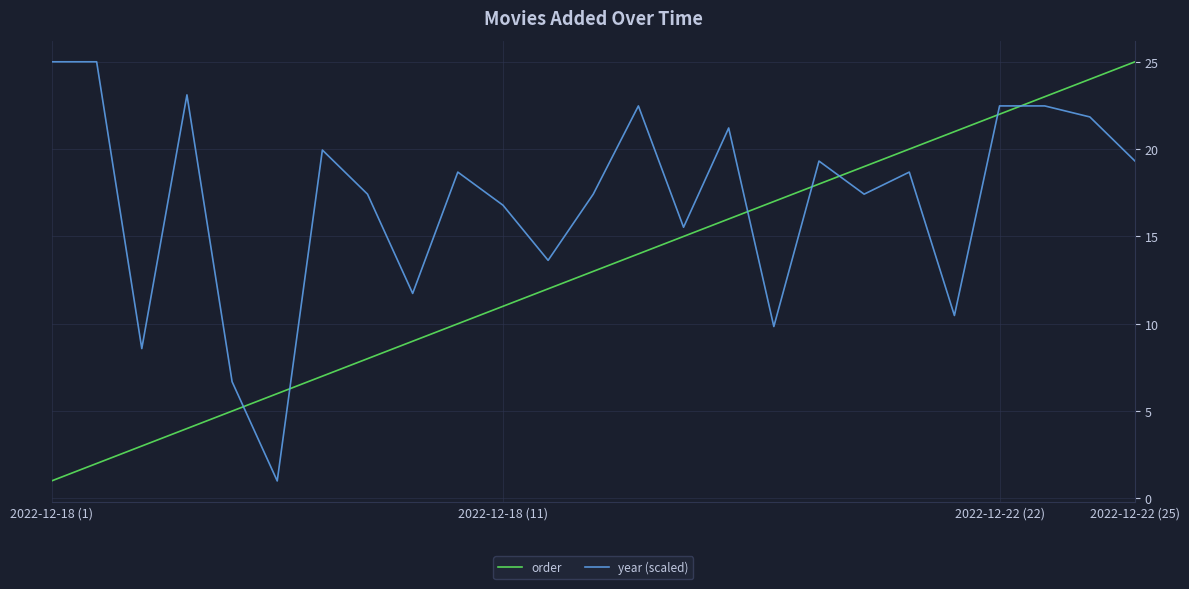

What is the difference between the maximum and minimum values in the year (scaled) series?

24.0